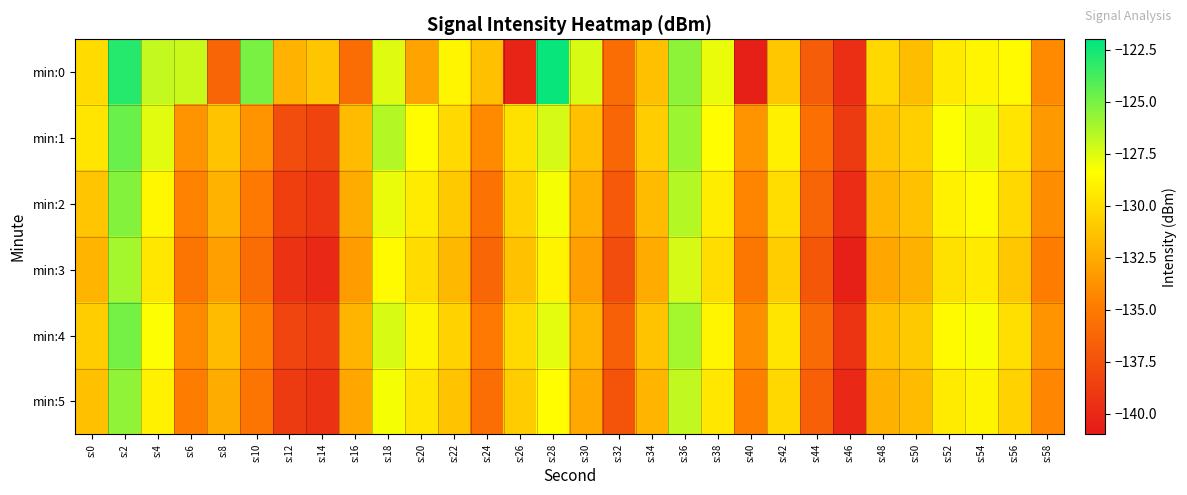

What is the minimum value shown in the chart?

-140.5